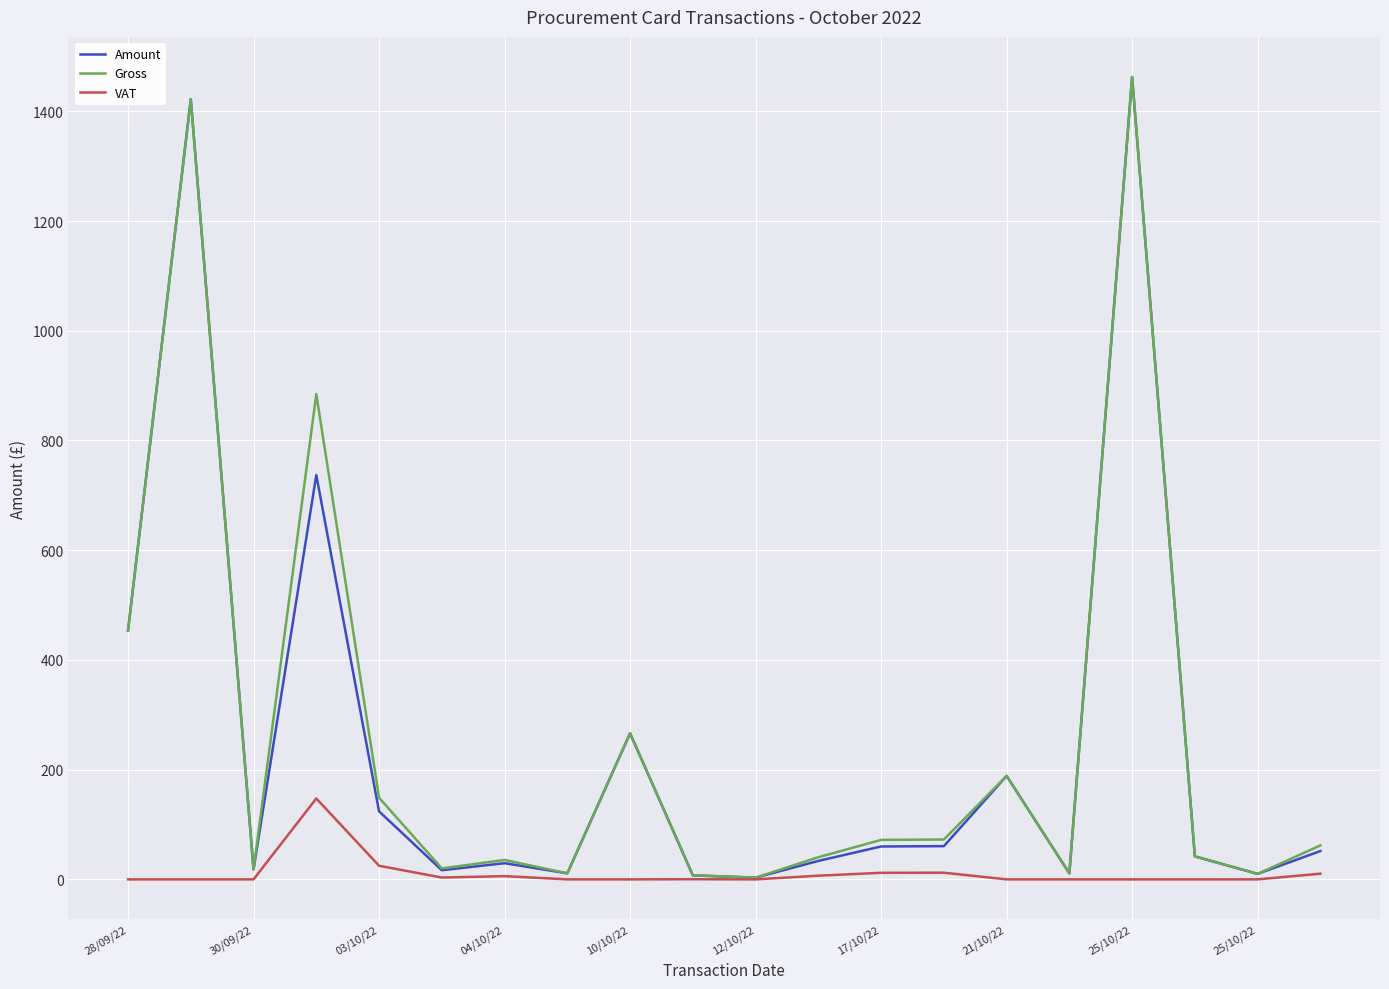

What is the maximum value shown in the chart?

1462.5